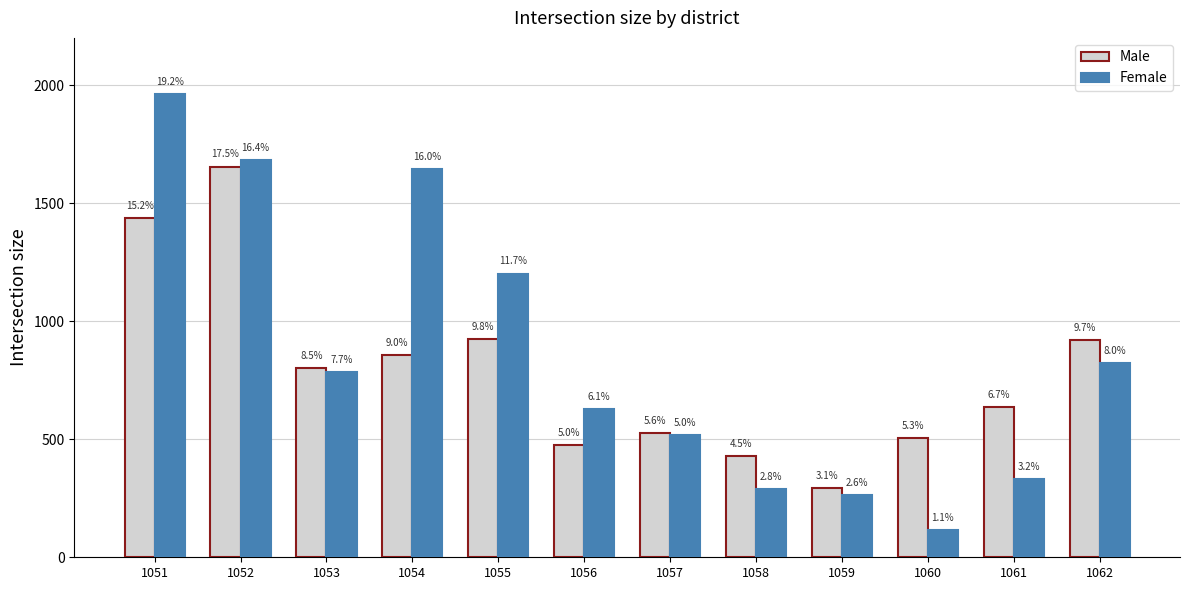

What is the highest value of the Male series?

1655